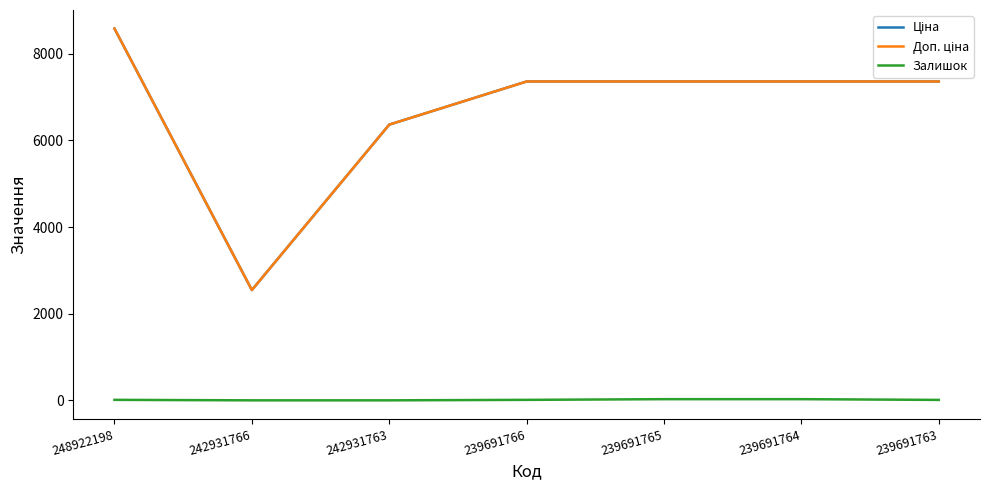

The value of Залишок at 242931763 is 0.0. True or false?

True